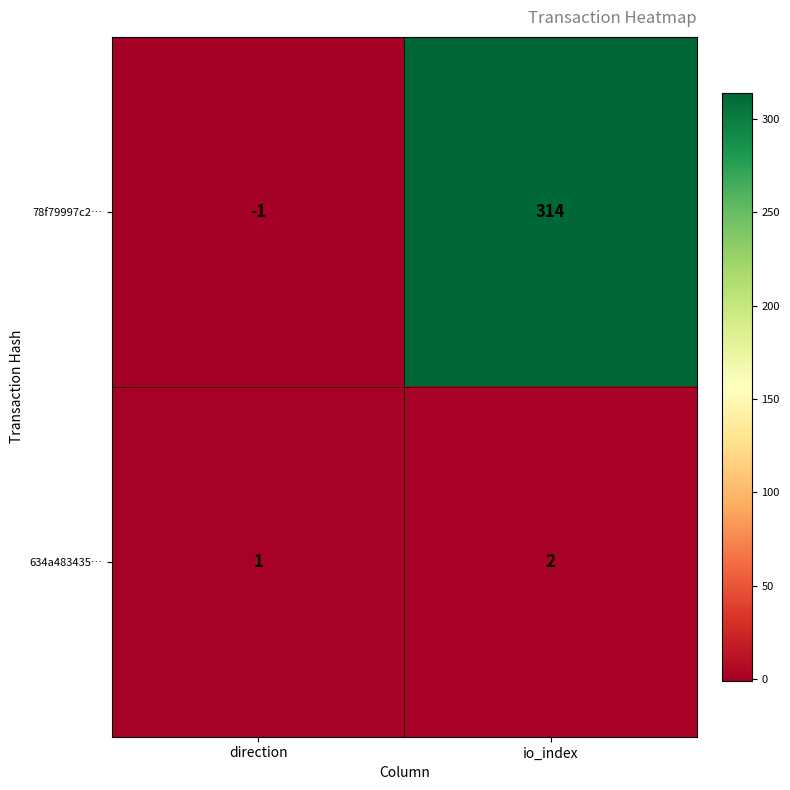

What is the sum of all 78f79997c2… values?

313